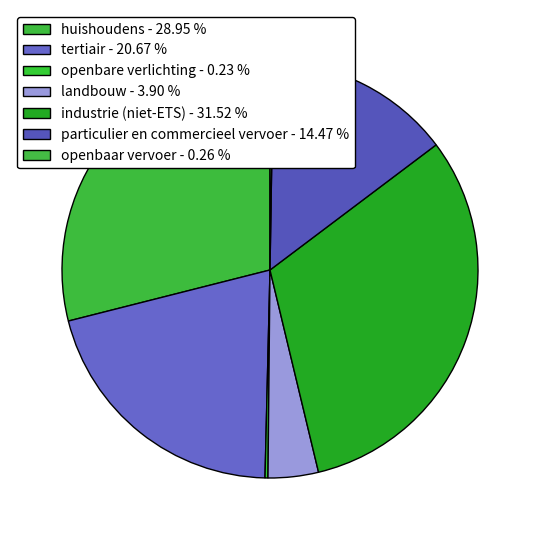

Does openbaar vervoer represent more than half of the total?

No